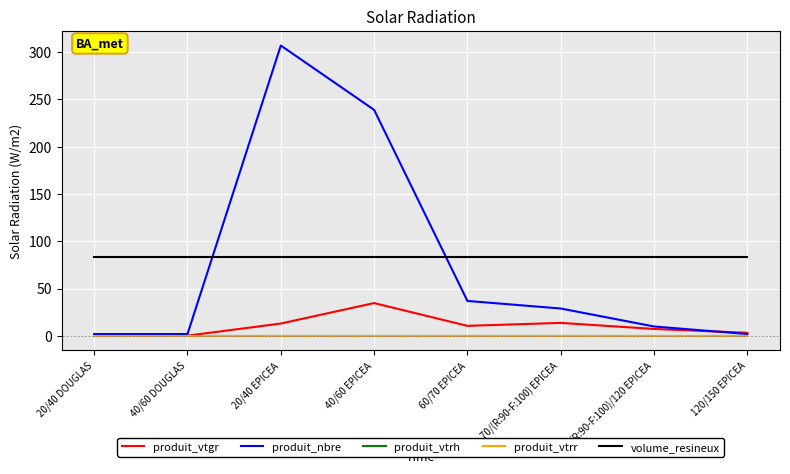

Does the chart have visible grid lines?

Yes